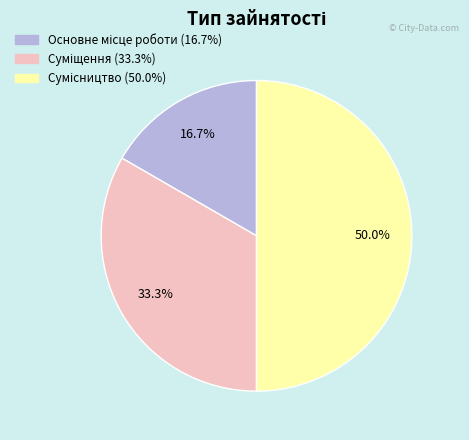

How many slices are in this pie chart?

3